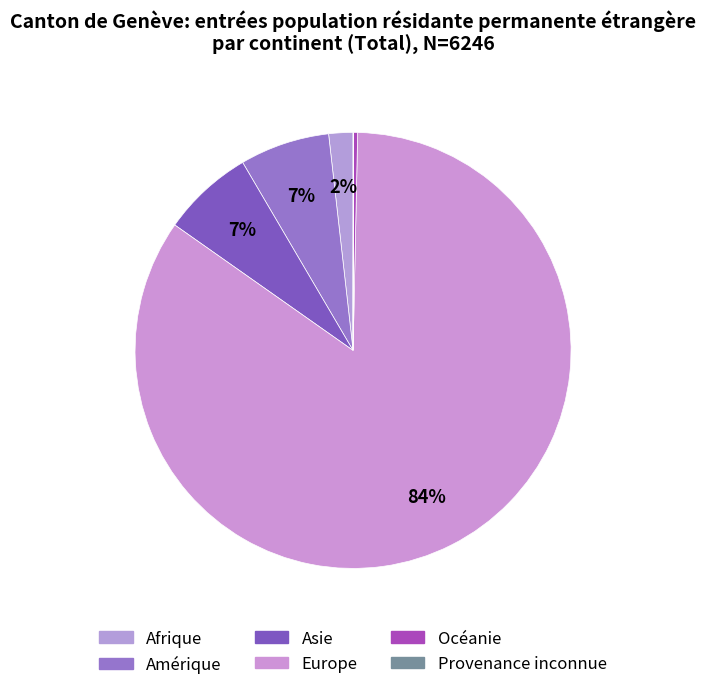

How many slices are in this pie chart?

6